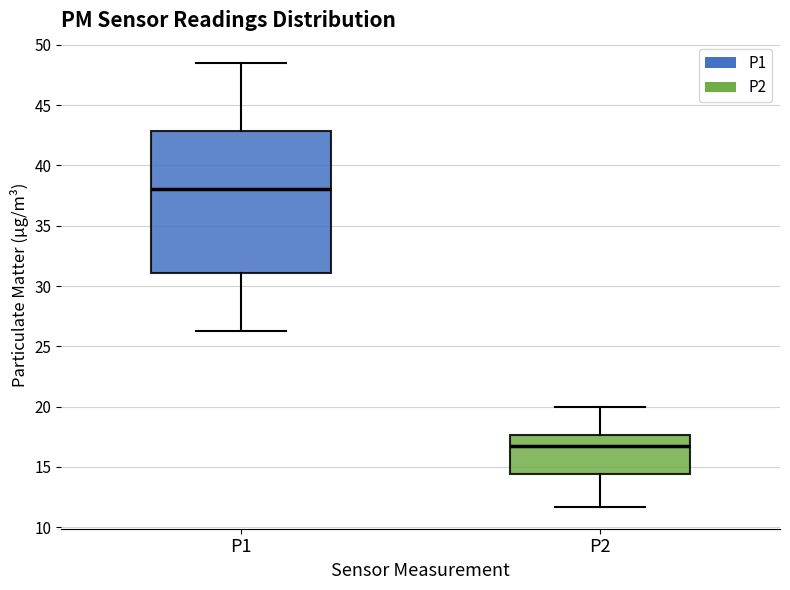

Reading left to right, transcribe this box plot: for each box, give where its median line is, the range the box spans, and where its two whiskers end, as read against the y-axis. The values are not printed on the chart, so give them approximately, as read against the axis.

P1: median 38.0, box 31.0 to 43.0, whiskers 26.5 to 48.5
P2: median 16.5, box 14.5 to 17.5, whiskers 11.5 to 20.0